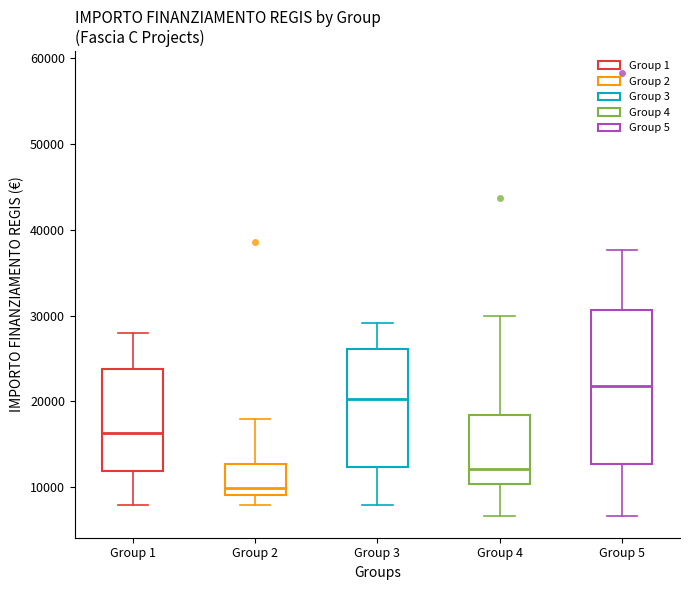

Where is the lower edge of the box for Group 3 on the y-axis? The values are not printed on the chart, so give them approximately, as read against the axis.

12000